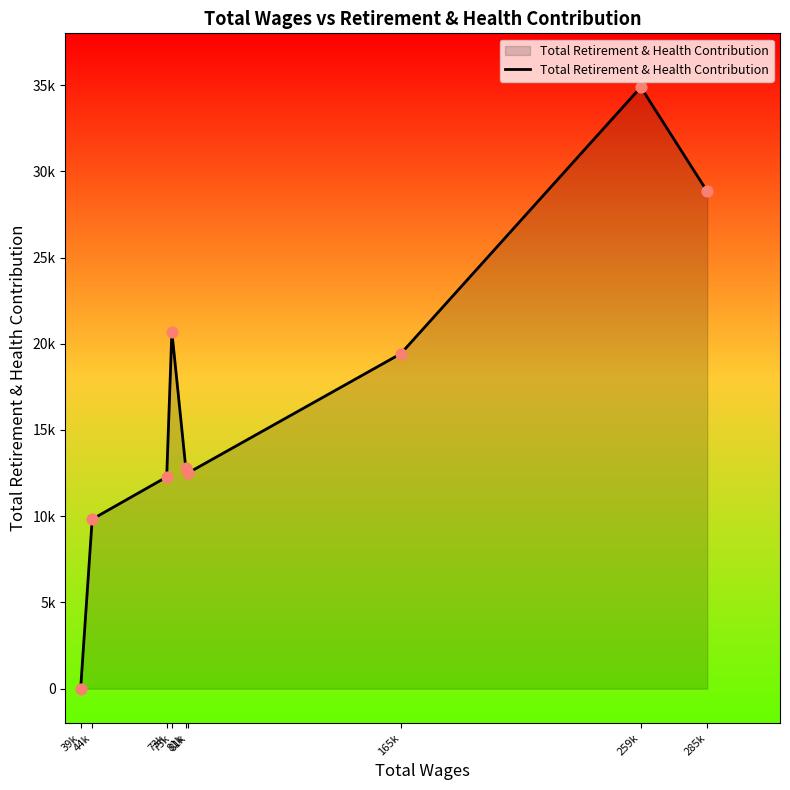

Between 44k and 73k, which is larger?

73k